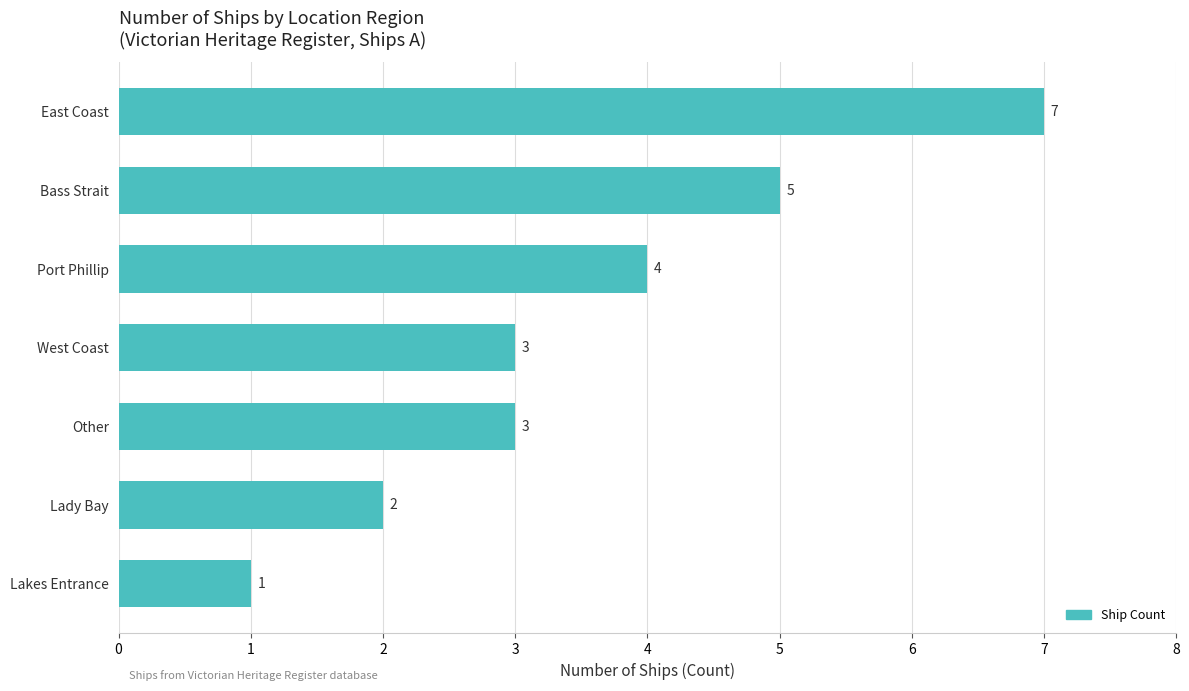

What value does the data have at Port Phillip?

4